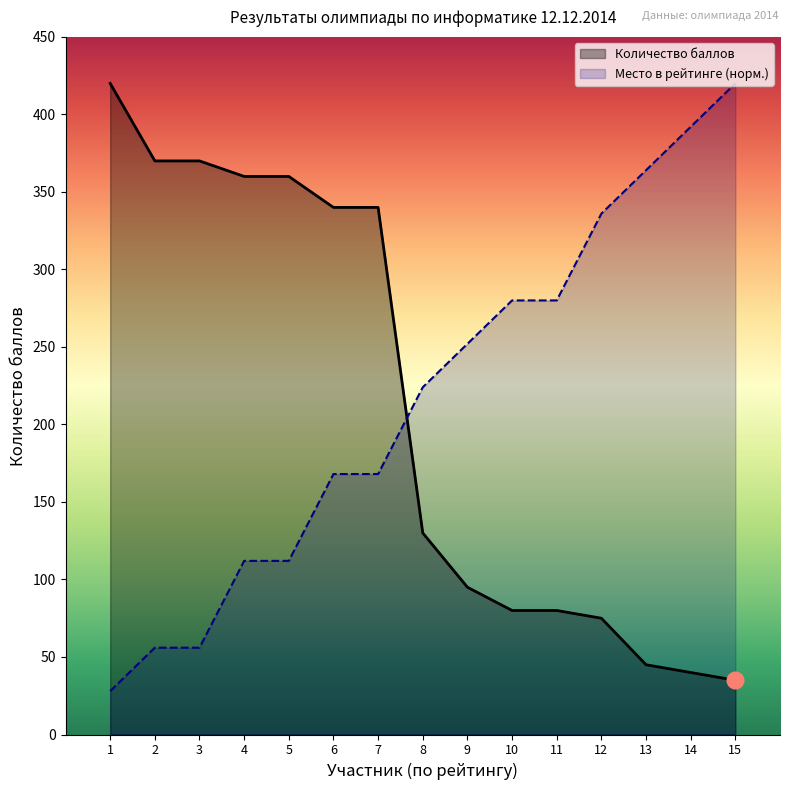

Does the chart have visible grid lines?

No